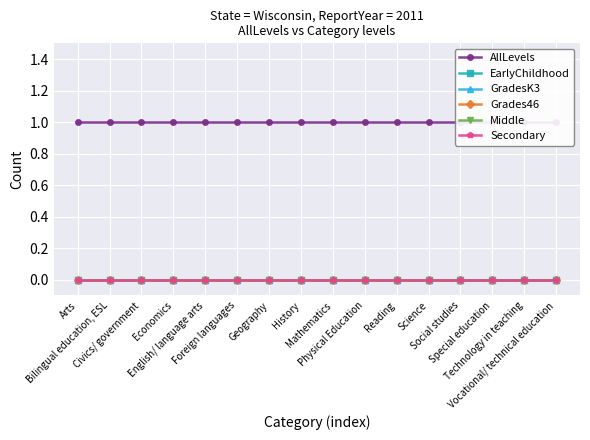

Reading left to right, what are all the values shown in this chart?

AllLevels: 1	1	1	1	1	1	1	1	1	1	1	1	1	1	1	1
EarlyChildhood: 0	0	0	0	0	0	0	0	0	0	0	0	0	0	0	0
GradesK3: 0	0	0	0	0	0	0	0	0	0	0	0	0	0	0	0
Grades46: 0	0	0	0	0	0	0	0	0	0	0	0	0	0	0	0
Middle: 0	0	0	0	0	0	0	0	0	0	0	0	0	0	0	0
Secondary: 0	0	0	0	0	0	0	0	0	0	0	0	0	0	0	0